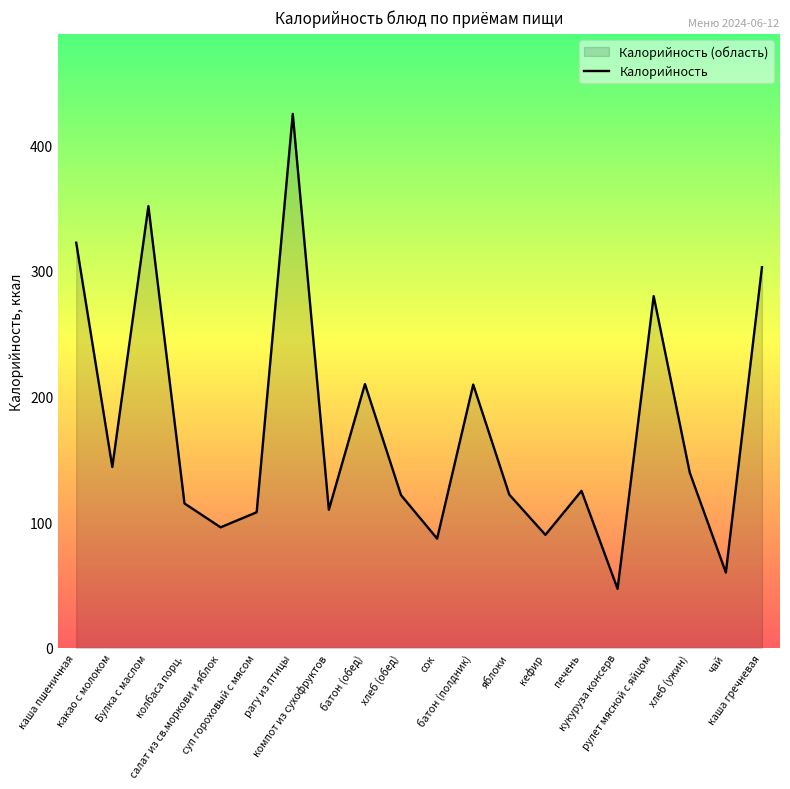

Is it true that the value at рагу из птицы is 746.2?

False